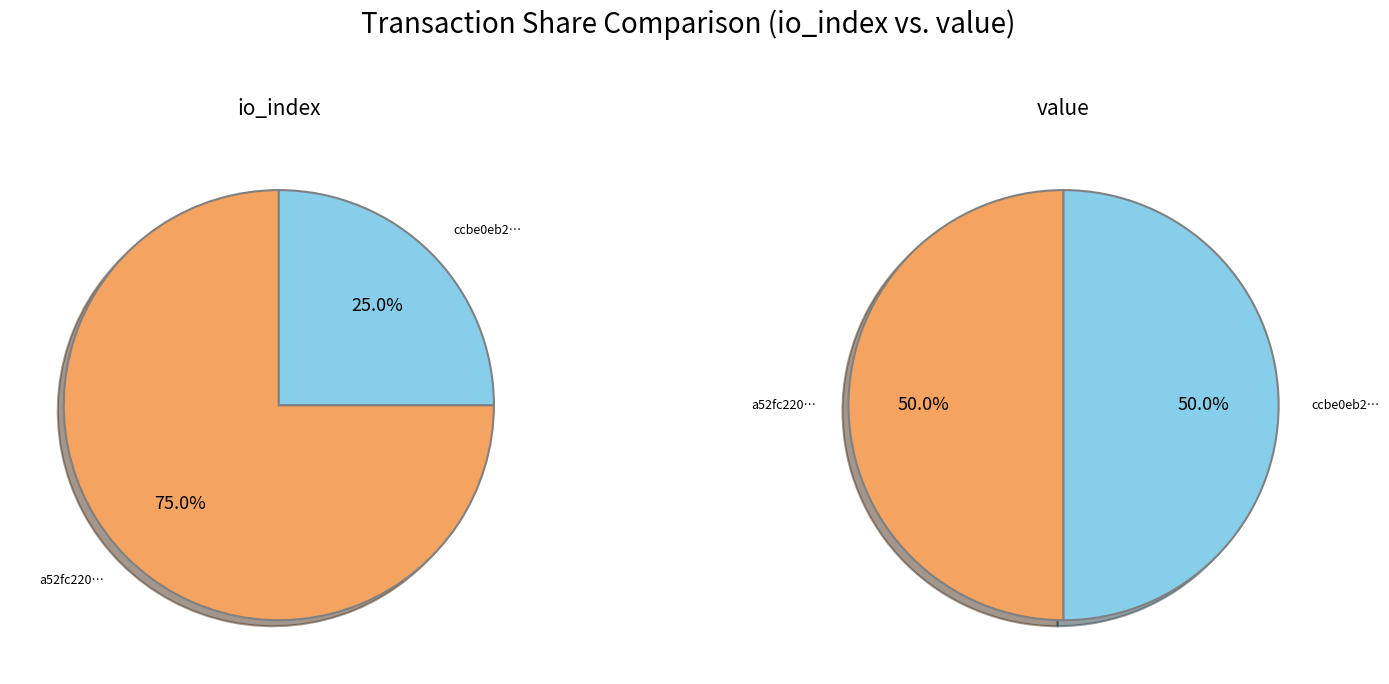

To the nearest percent, what is the difference between the values_io_index and values_value slice percentages?

50%